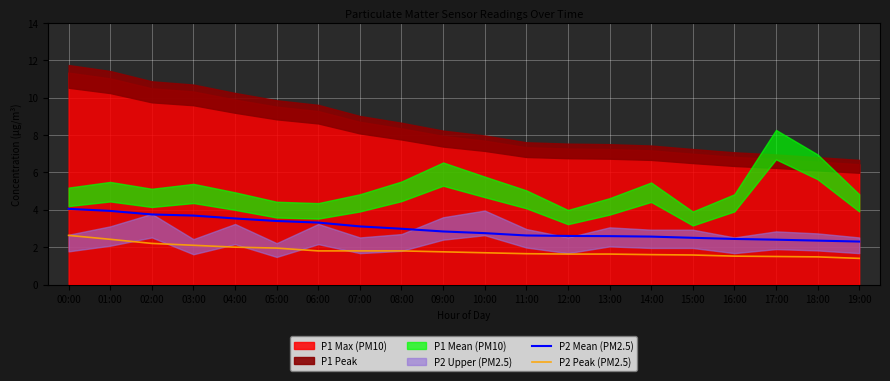

What position from the left is 09:00?

10